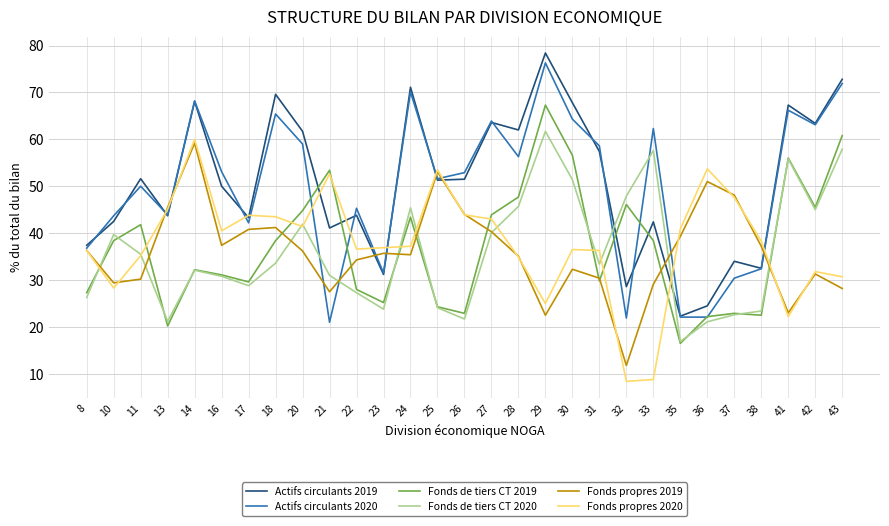

After their last crossing, which series has the higher values: Fonds de tiers CT 2020 or Actifs circulants 2019?

Actifs circulants 2019